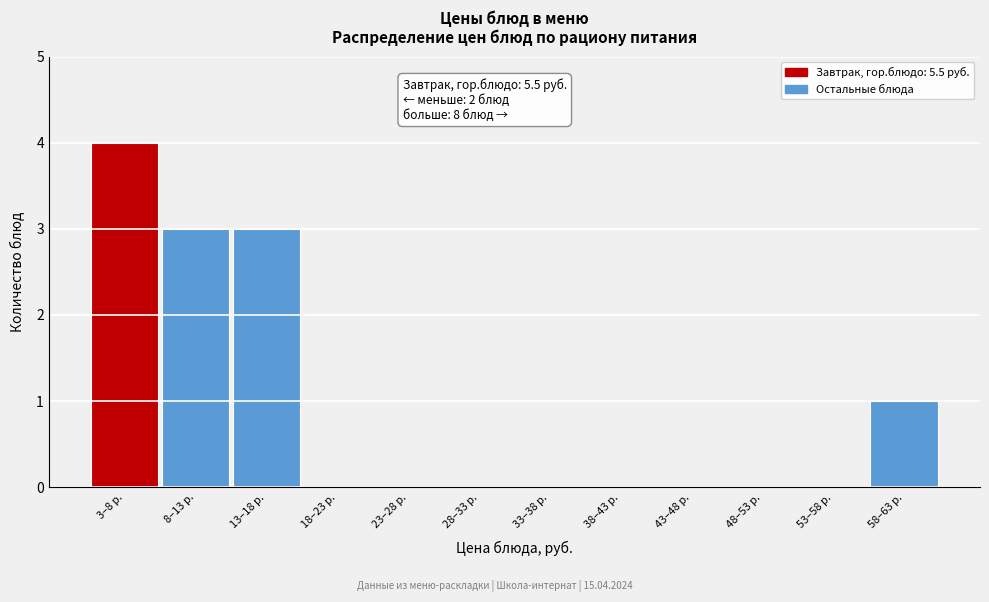

Reading left to right, extract all data points from this chart.

3–8 р.=4	8–13 р.=3	13–18 р.=3	18–23 р.=0	23–28 р.=0	28–33 р.=0	33–38 р.=0	38–43 р.=0	43–48 р.=0	48–53 р.=0	53–58 р.=0	58–63 р.=1